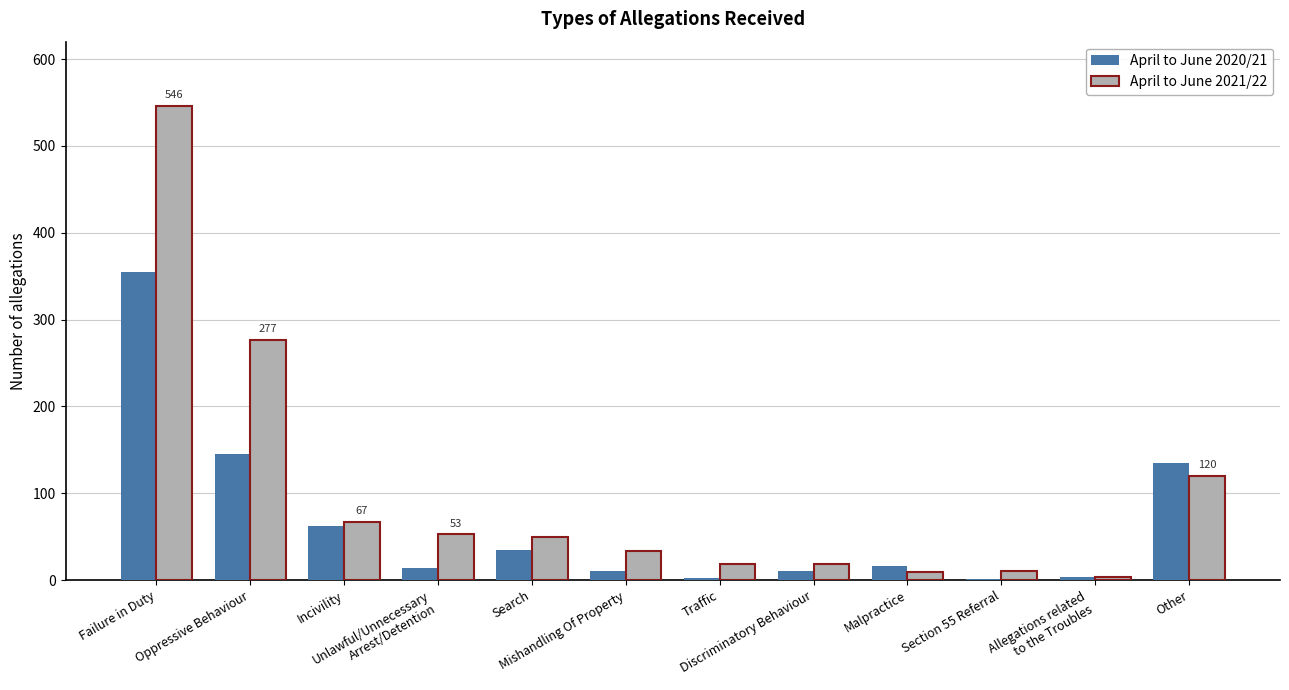

What is the maximum value for April to June 2021/22?

546